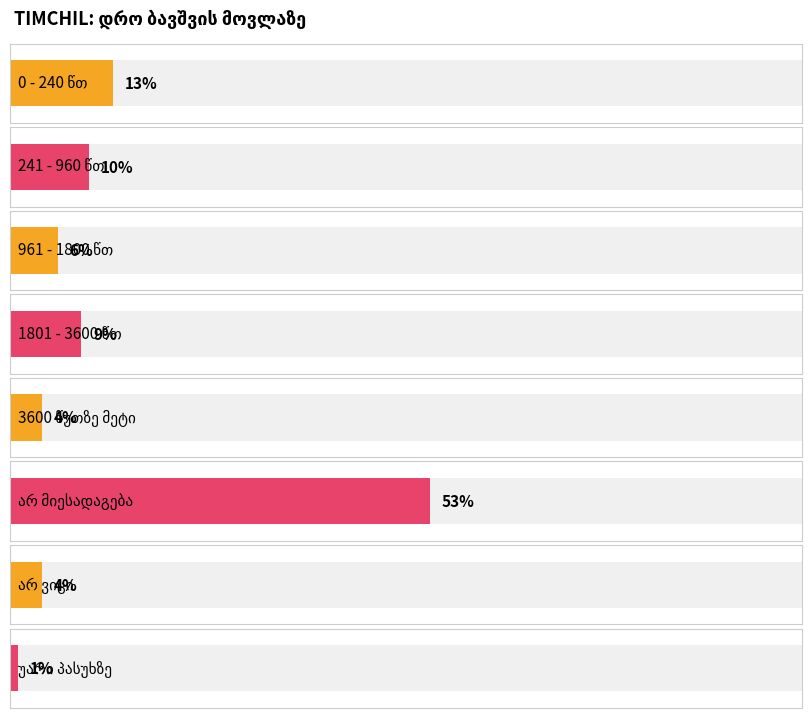

What is the maximum value shown in the chart?

53